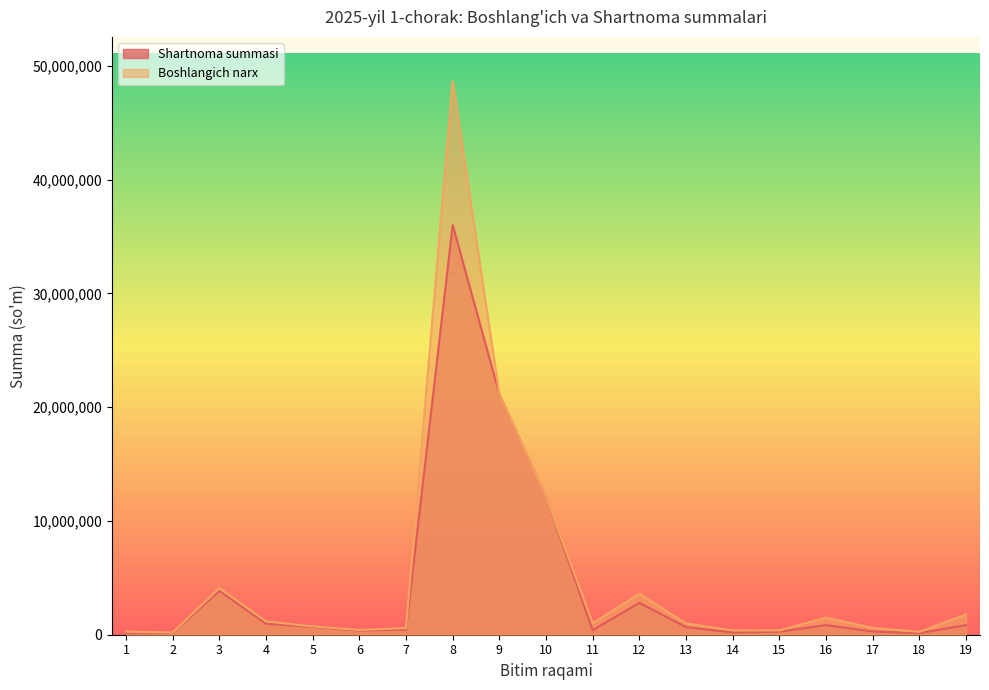

What is the value of the Shartnoma summasi point at the 18th from the left?

140000